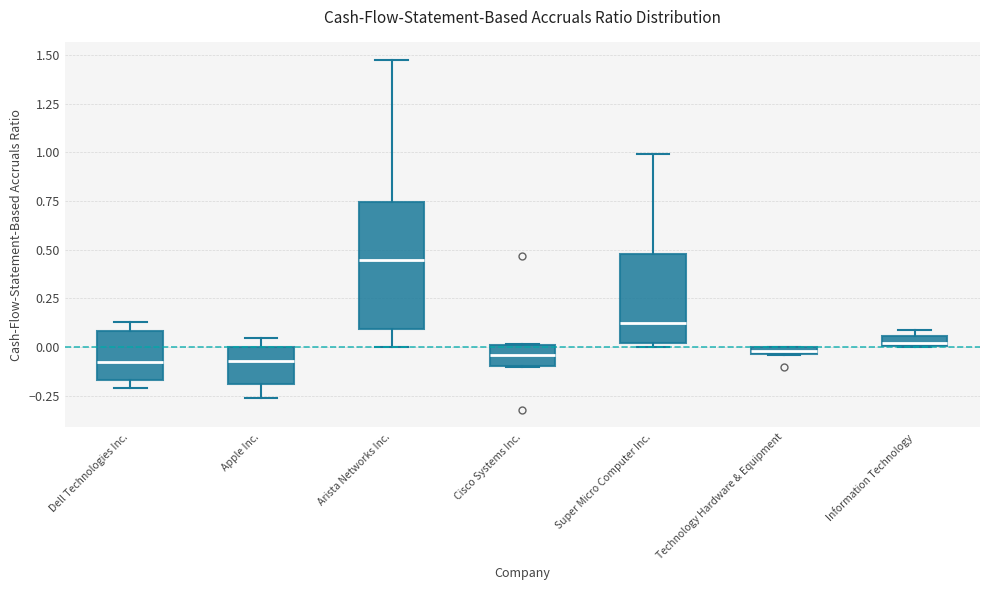

Where does the lower whisker of the box for Apple Inc. end on the y-axis? The values are not printed on the chart, so give them approximately, as read against the axis.

-0.25